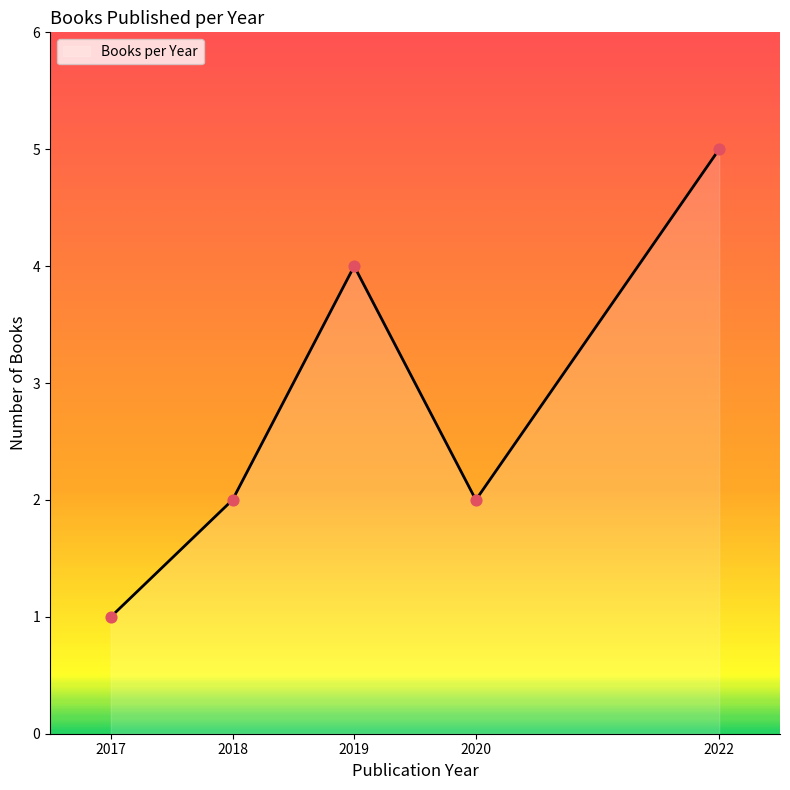

What is the minimum value for Books per Year?

1.0